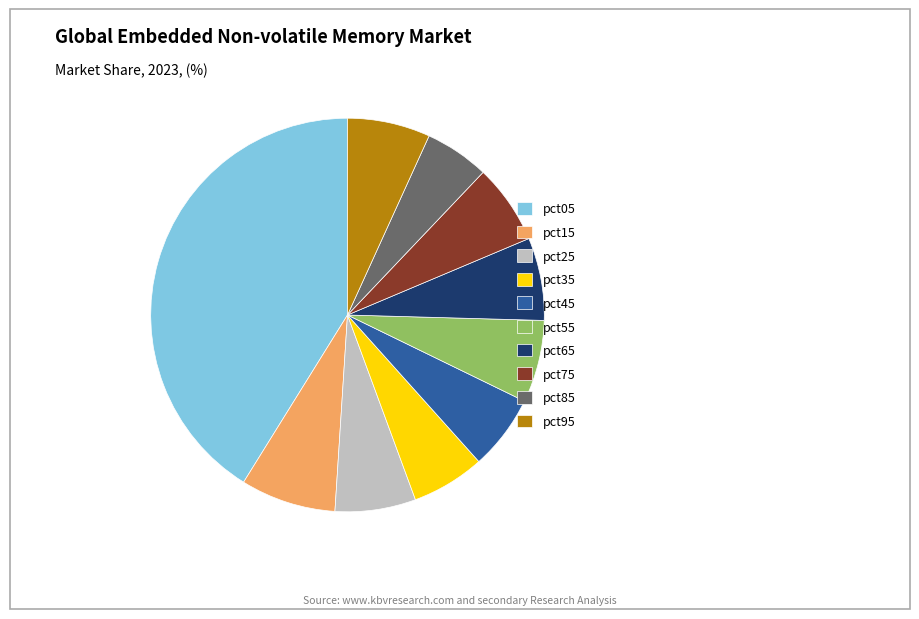

The pct15 slice represents 8% of the pie. True or false?

True